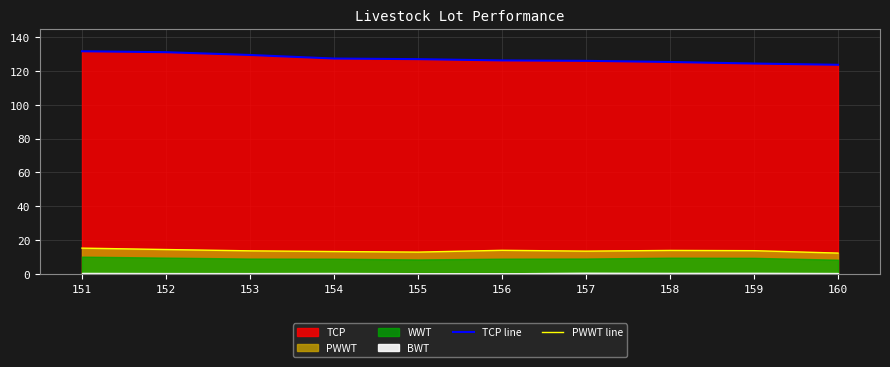

Does the chart display data point markers on the line(s)?

No